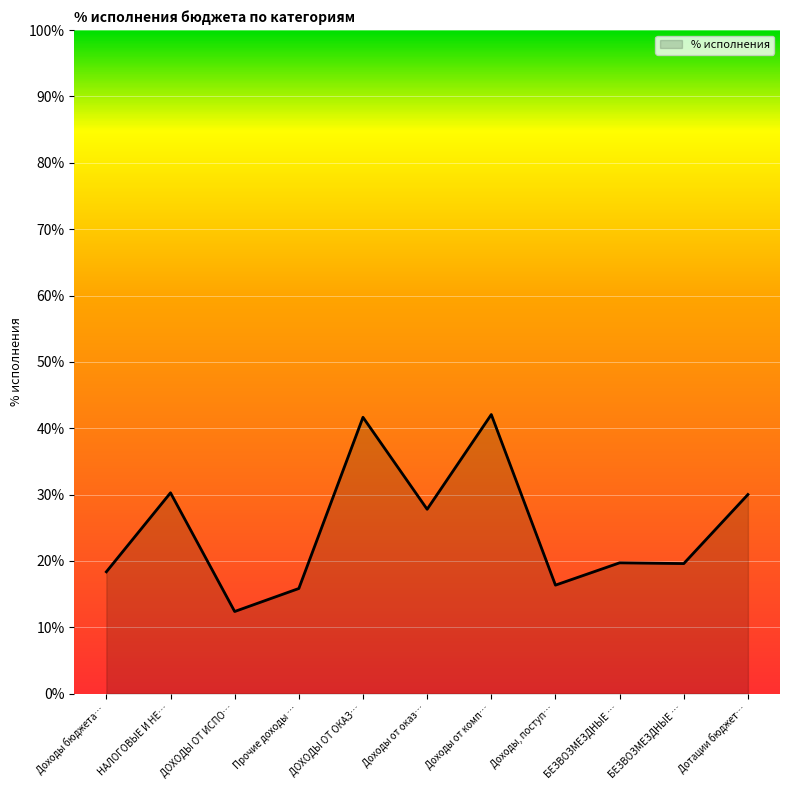

At which category does the chart reach its peak across all series?

Доходы от комп…